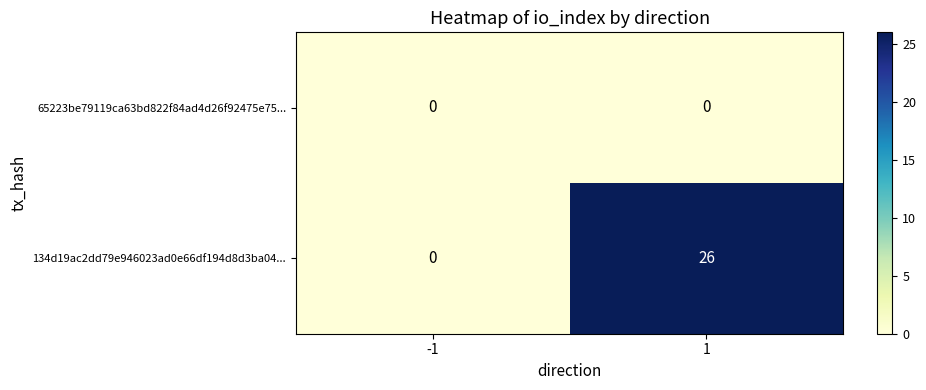

Which series changed the most between -1 and 1?

134d19ac2dd79e946023ad0e66df194d8d3ba04...